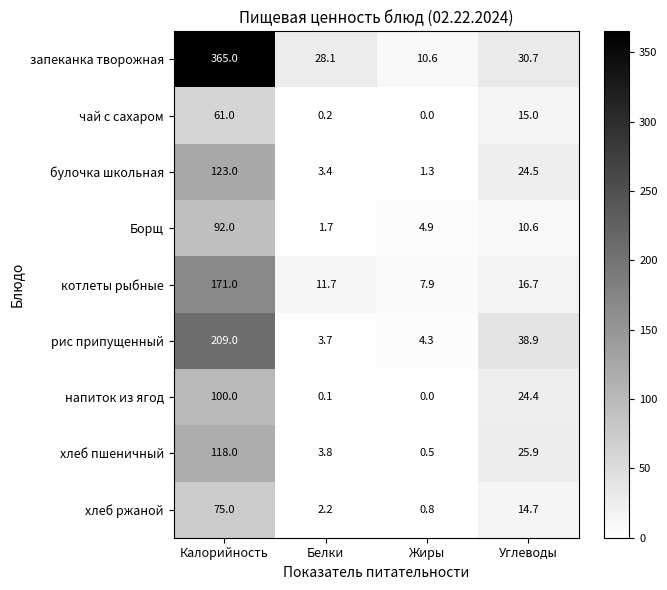

List the series in order of their peak value, highest first.

запеканка творожная, рис припущенный, котлеты рыбные, булочка школьная, хлеб пшеничный, напиток из ягод, Борщ, хлеб ржаной, чай с сахаром